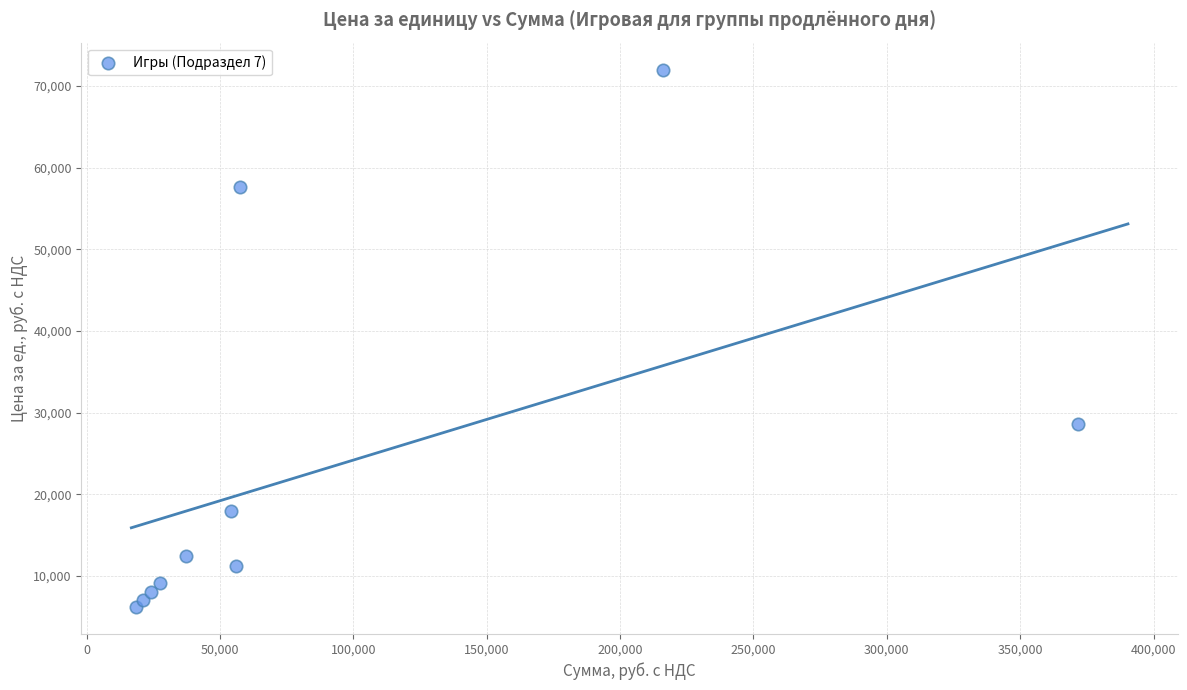

What Y value in the scatter plot is closest to 39100?

28600